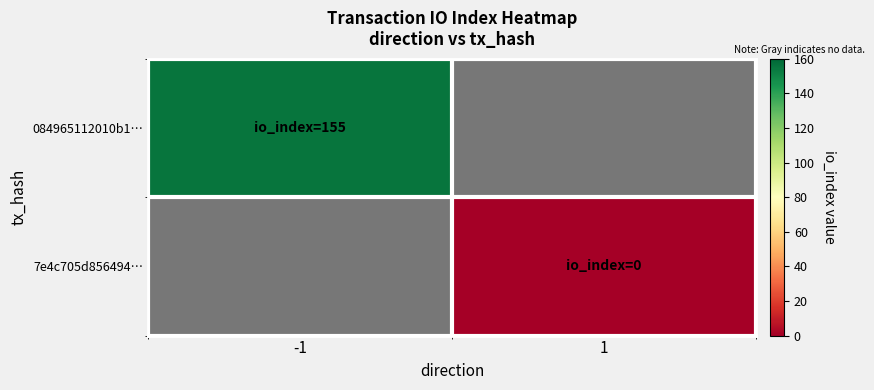

What is the greatest value displayed?

155.0